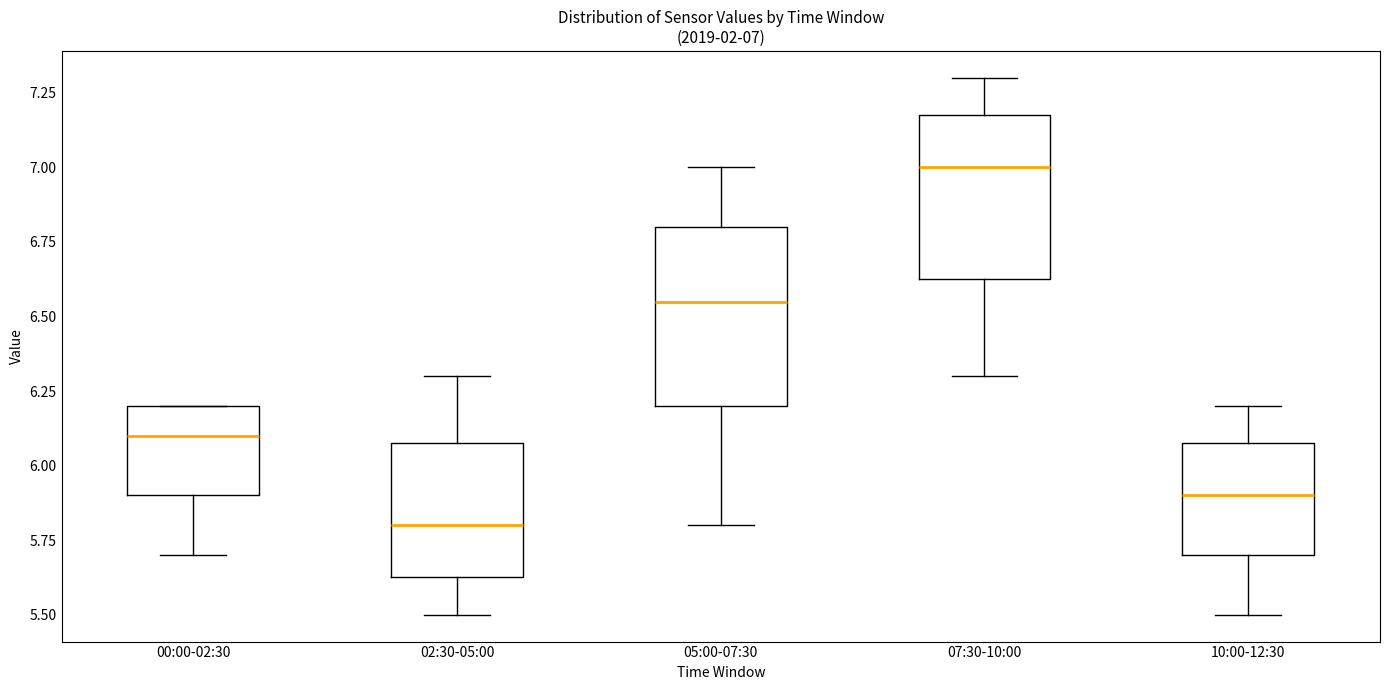

Which box has the highest median line?

07:30-10:00